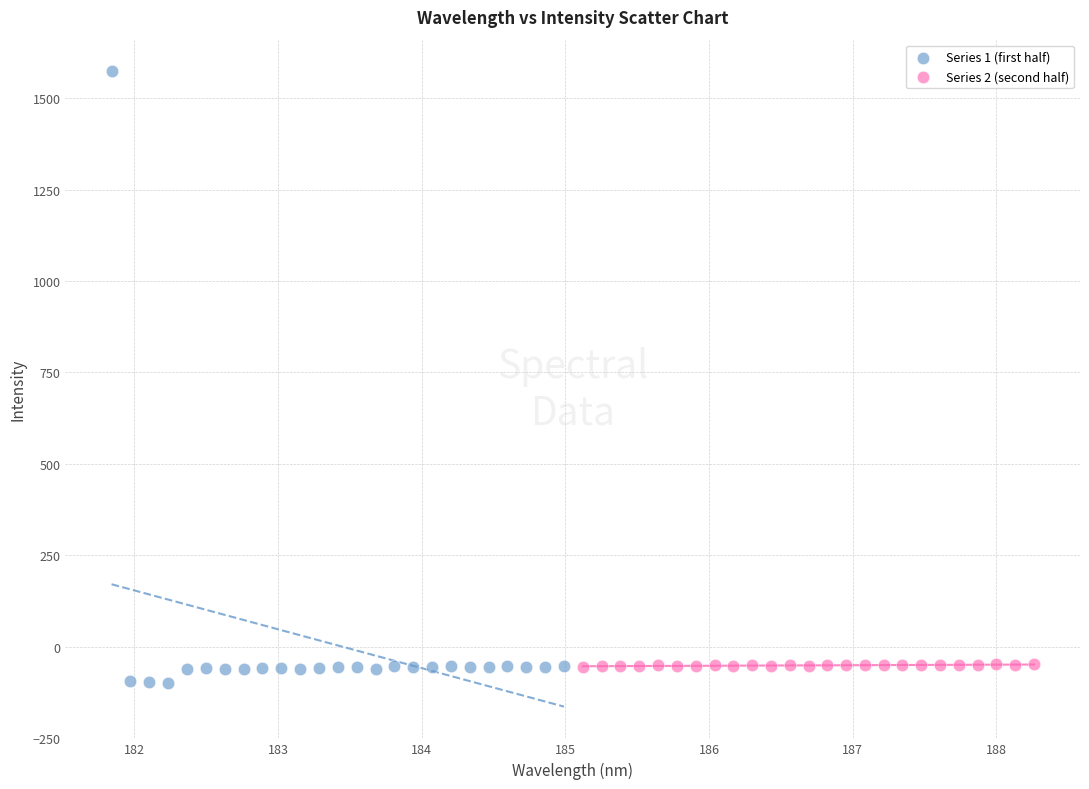

Which series reaches the maximum Y coordinate?

Series 1 (first half)